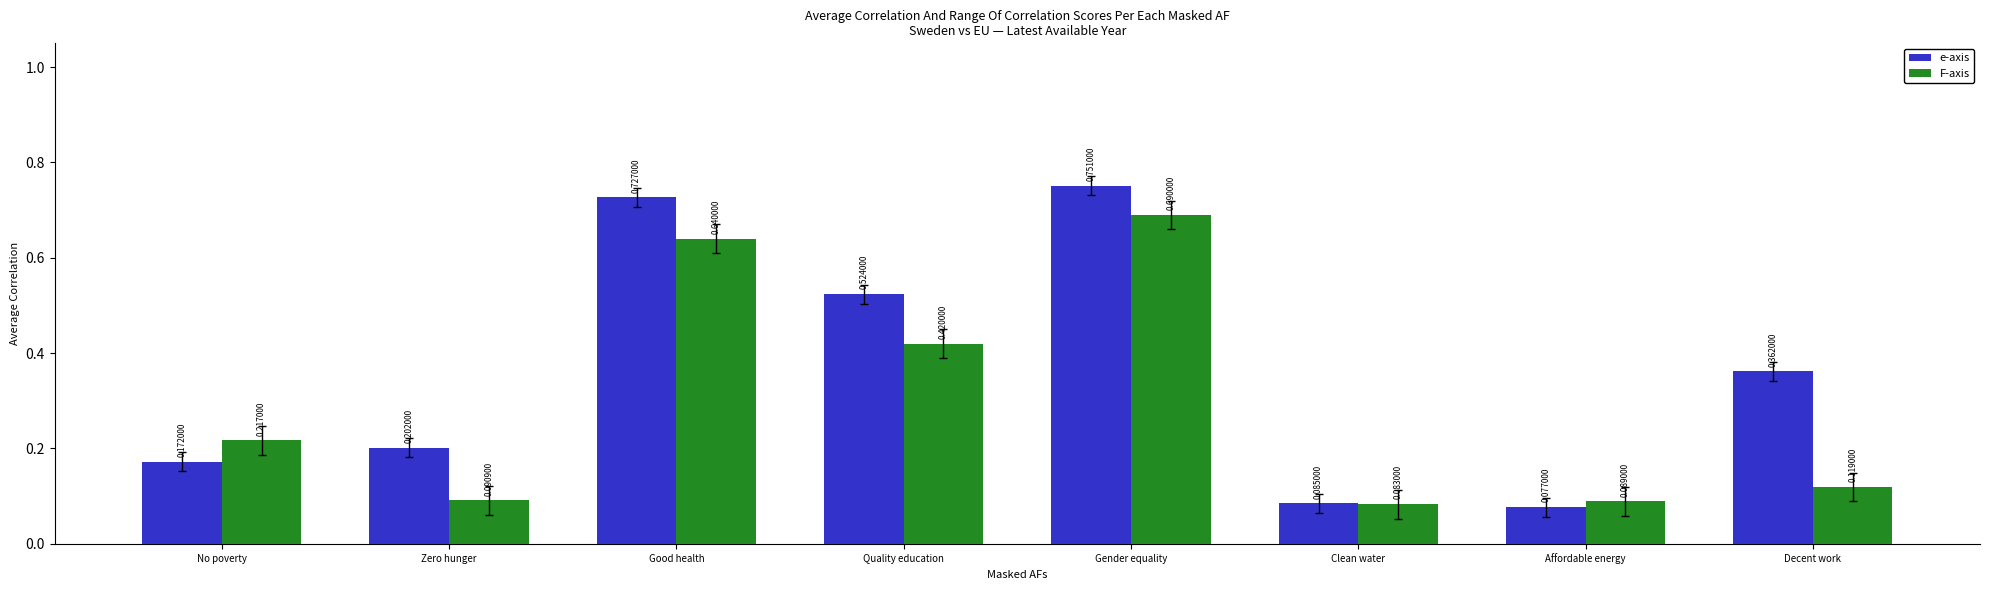

What is the average value of the F-axis series?

0.3